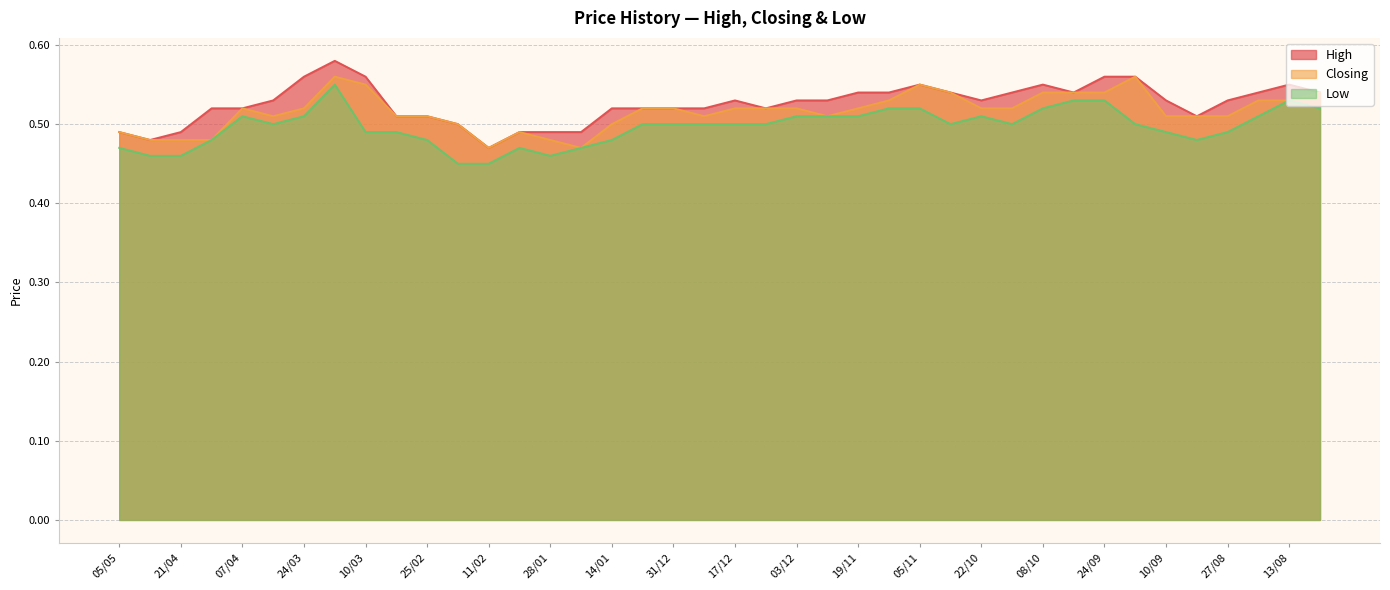

How many interior local valleys does the Low series have?

5